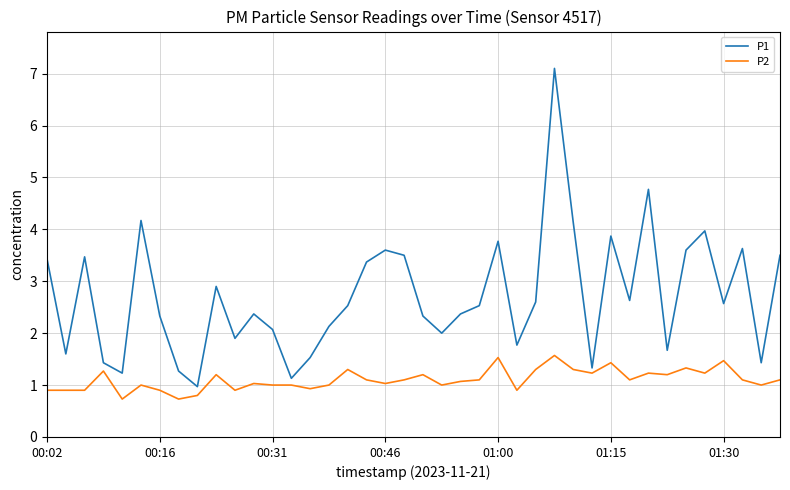

What is the difference between the maximum and minimum values in the P2 series?

0.8